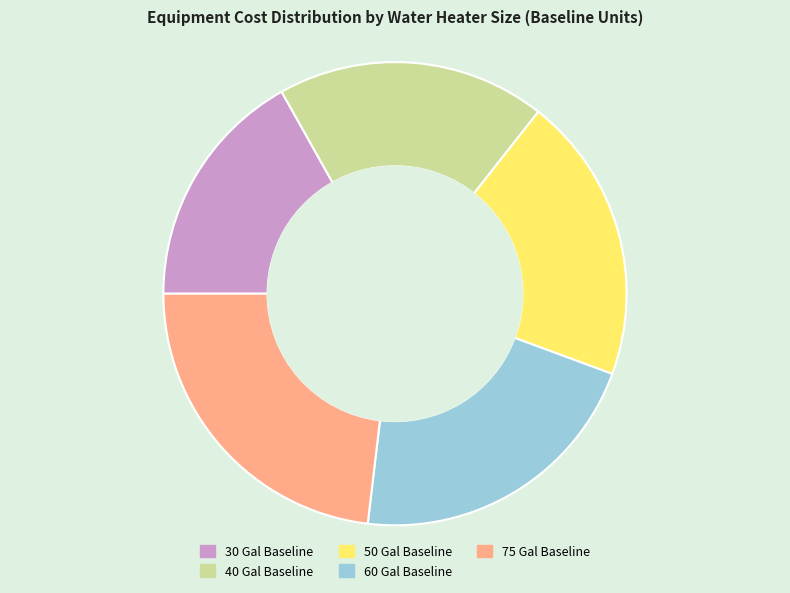

Rank the categories by value from highest to lowest.

75 Gal Baseline, 60 Gal Baseline, 50 Gal Baseline, 40 Gal Baseline, 30 Gal Baseline